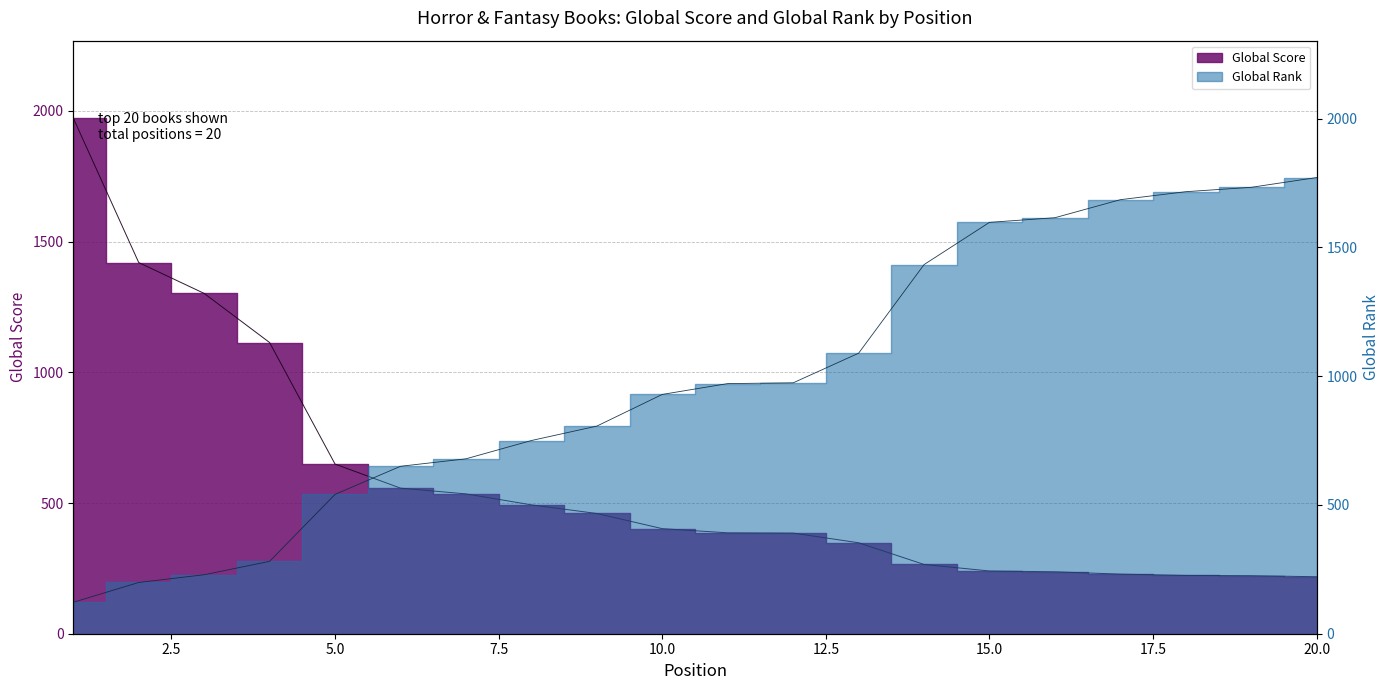

What is the difference between the Global Rank values at 20 and 8?

1021